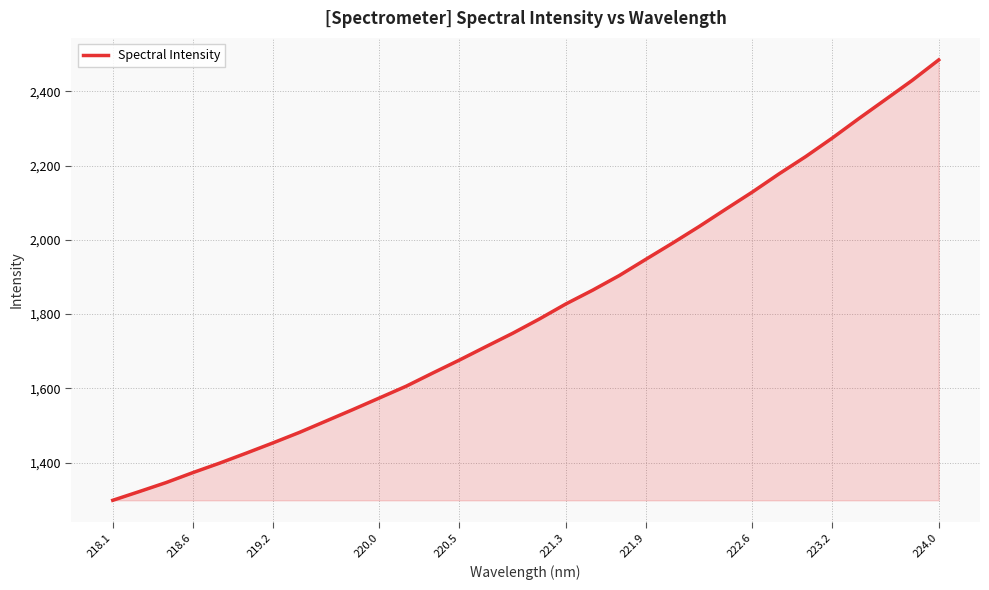

What is the maximum value shown in the chart?

2484.5